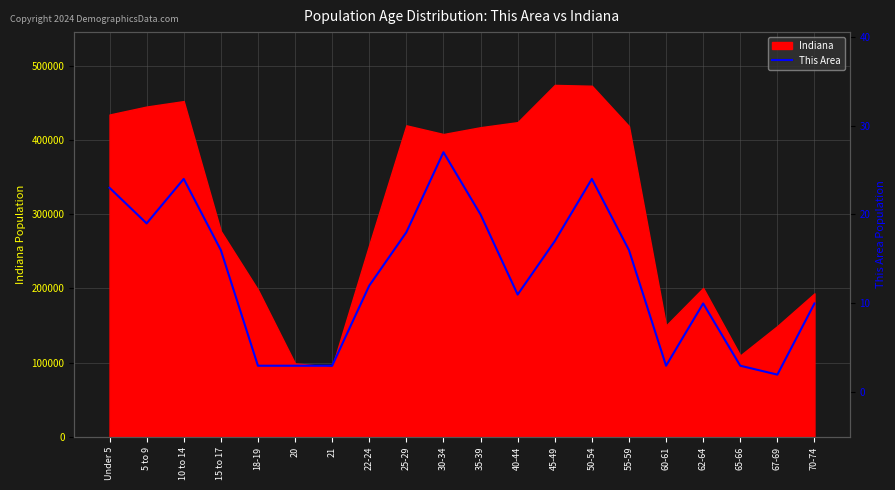

How many values exceed 16?

8